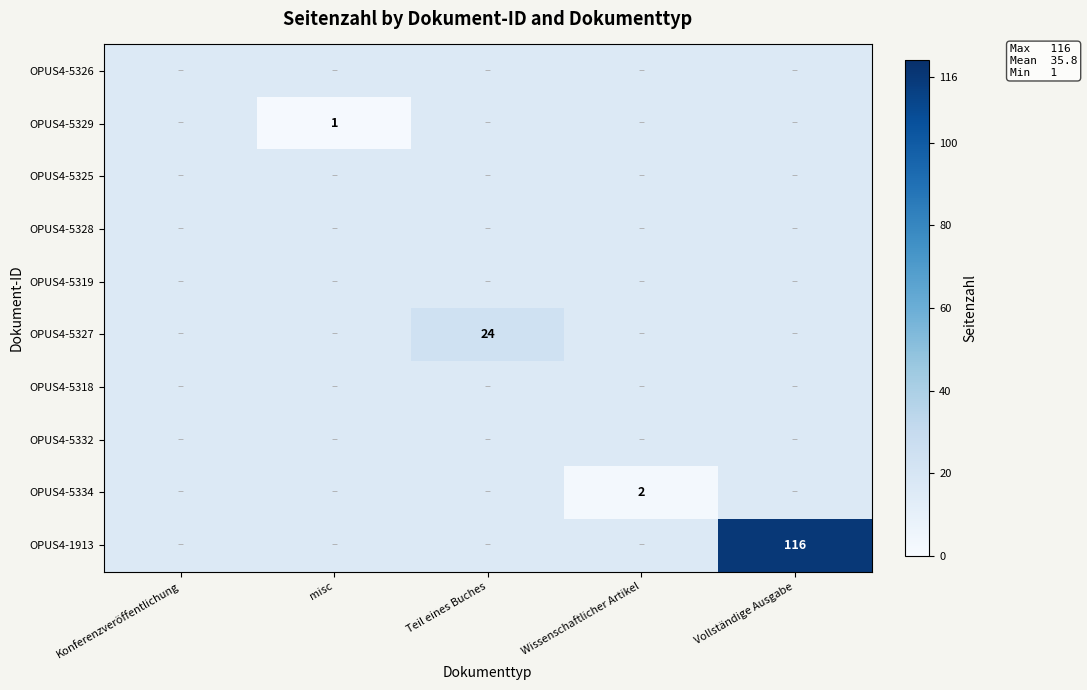

Between Teil eines Buches and Vollständige Ausgabe, which is larger?

Vollständige Ausgabe